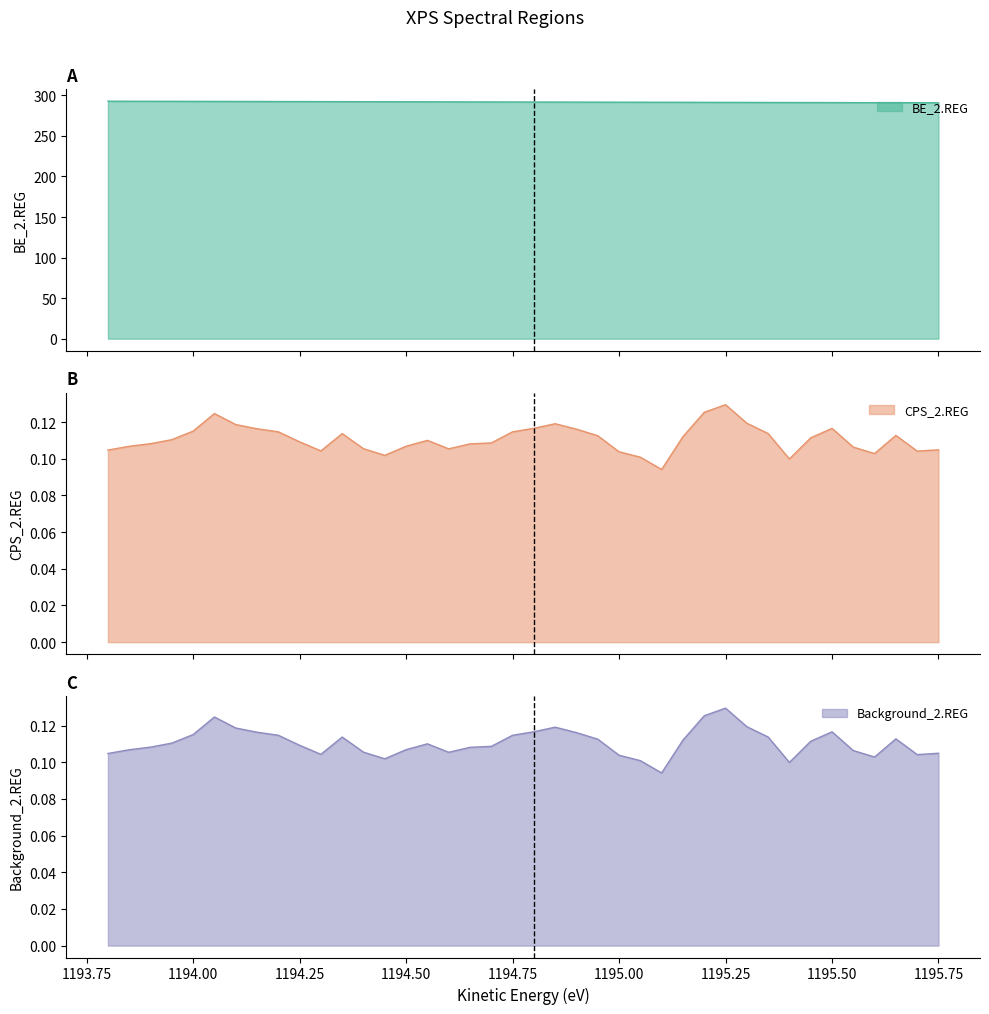

Reading left to right, transcribe all the data shown in this chart.

BE_2.REG: 292.8	292.7	292.7	292.6	292.6	292.5	292.5	292.4	292.4	292.3	292.3	292.2	292.2	292.1	292.1	292.0	292.0	291.9	291.9	291.8	291.8	291.7	291.7	291.6	291.6	291.5	291.5	291.4	291.4	291.3	291.3	291.2	291.2	291.1	291.1	291.0	291.0	290.9	290.9	290.8
CPS_2.REG: 0.1	0.1	0.1	0.1	0.1	0.1	0.1	0.1	0.1	0.1	0.1	0.1	0.1	0.1	0.1	0.1	0.1	0.1	0.1	0.1	0.1	0.1	0.1	0.1	0.1	0.1	0.1	0.1	0.1	0.1	0.1	0.1	0.1	0.1	0.1	0.1	0.1	0.1	0.1	0.1
Background_2.REG: 0.1	0.1	0.1	0.1	0.1	0.1	0.1	0.1	0.1	0.1	0.1	0.1	0.1	0.1	0.1	0.1	0.1	0.1	0.1	0.1	0.1	0.1	0.1	0.1	0.1	0.1	0.1	0.1	0.1	0.1	0.1	0.1	0.1	0.1	0.1	0.1	0.1	0.1	0.1	0.1